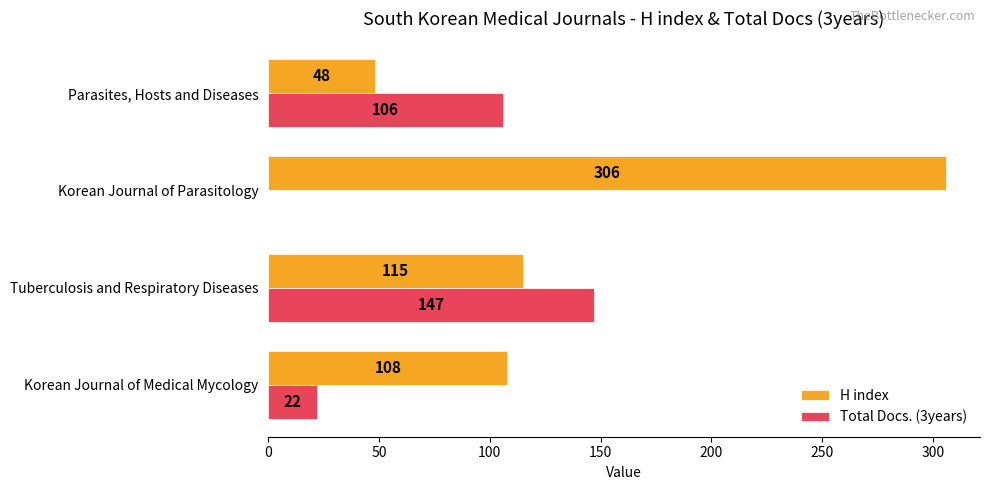

What is the sum of the H index values at Parasites, Hosts and Diseases and Korean Journal of Parasitology?

354